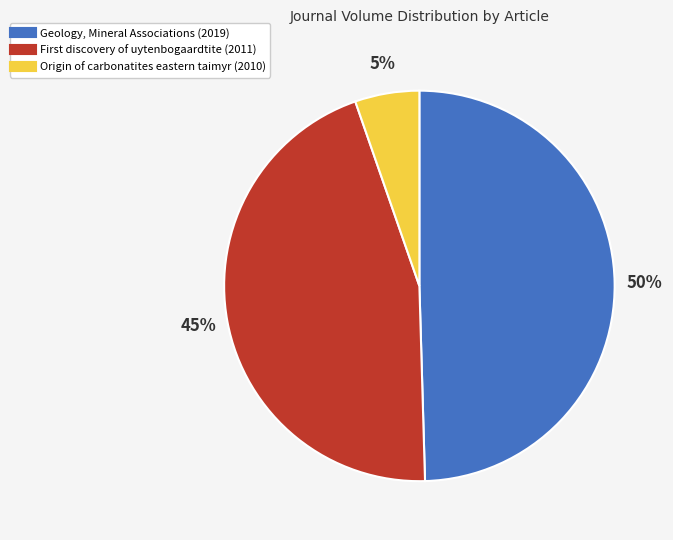

To the nearest percent, what portion does Geology, Mineral Associations (2019) represent?

50%